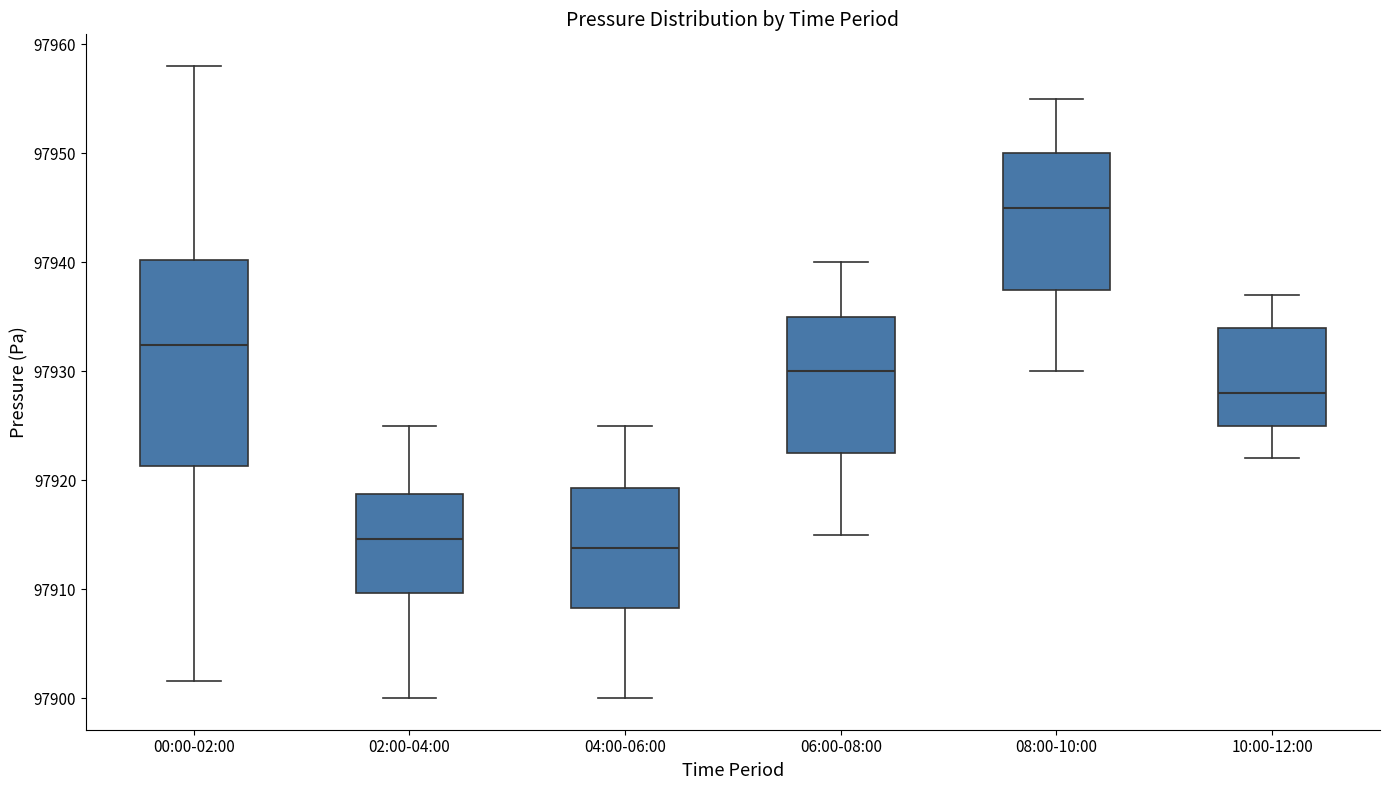

Where does the median line of the box for 04:00-06:00 sit on the y-axis? The values are not printed on the chart, so give them approximately, as read against the axis.

97914